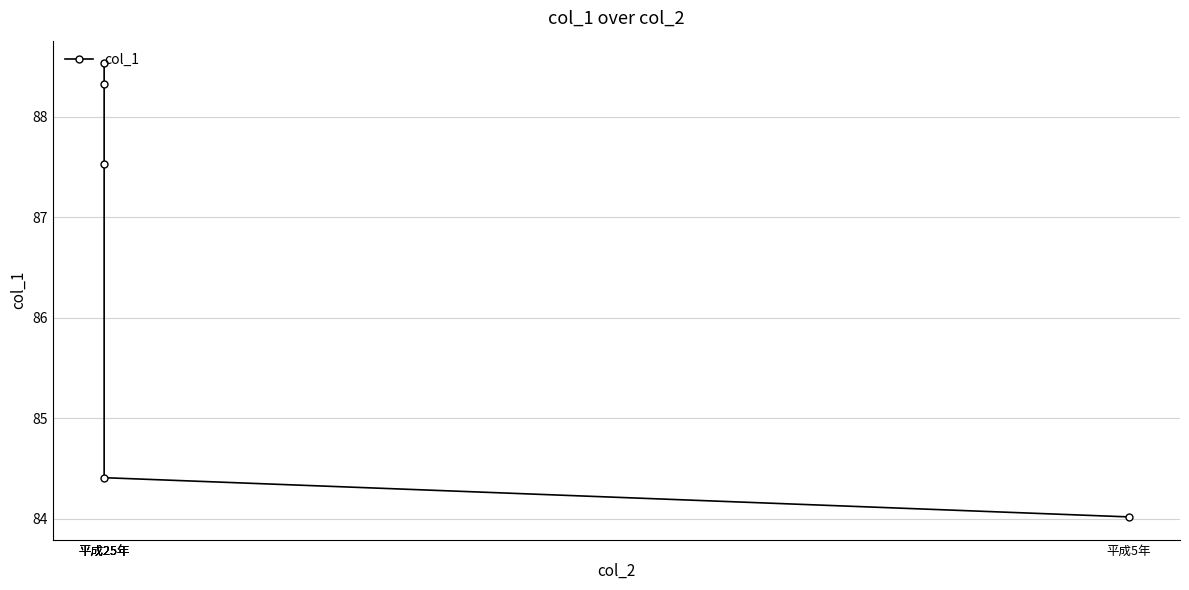

The chart shows a value of 84.4 at 平成25年. True or false?

True